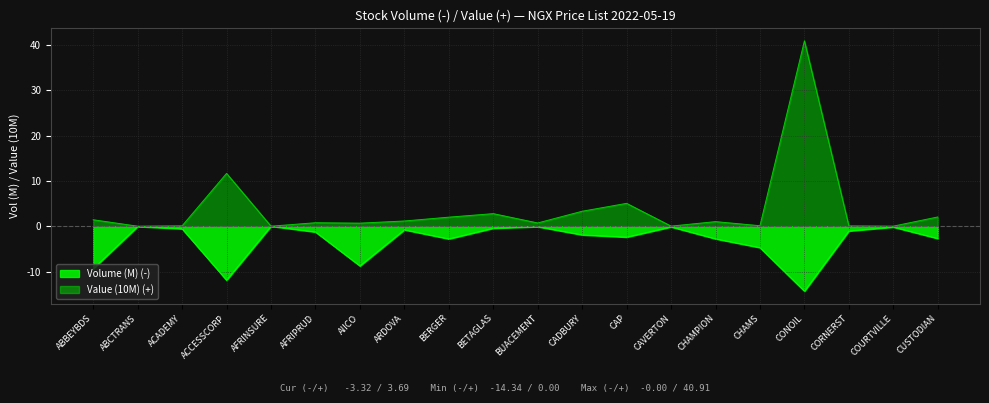

Which series has the widest spread of values?

Value (10M) (+)